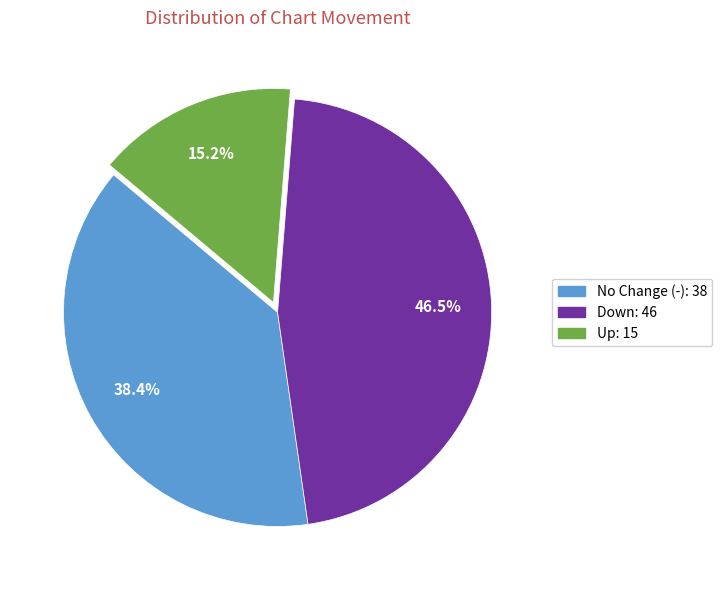

Is there a majority slice in this chart?

No